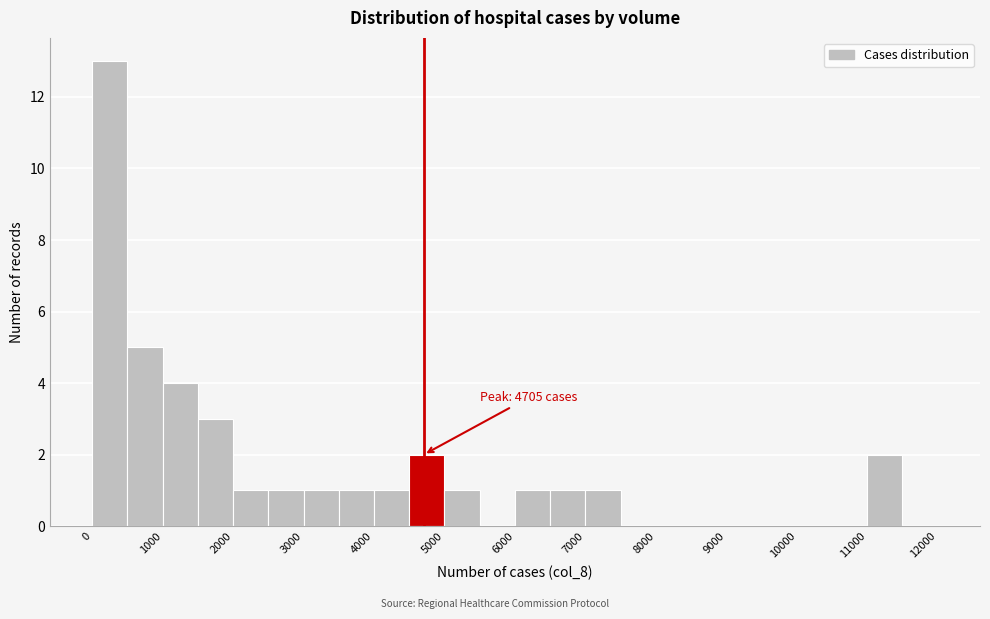

Over which range of the x-axis is the bar tallest?

0 to 500